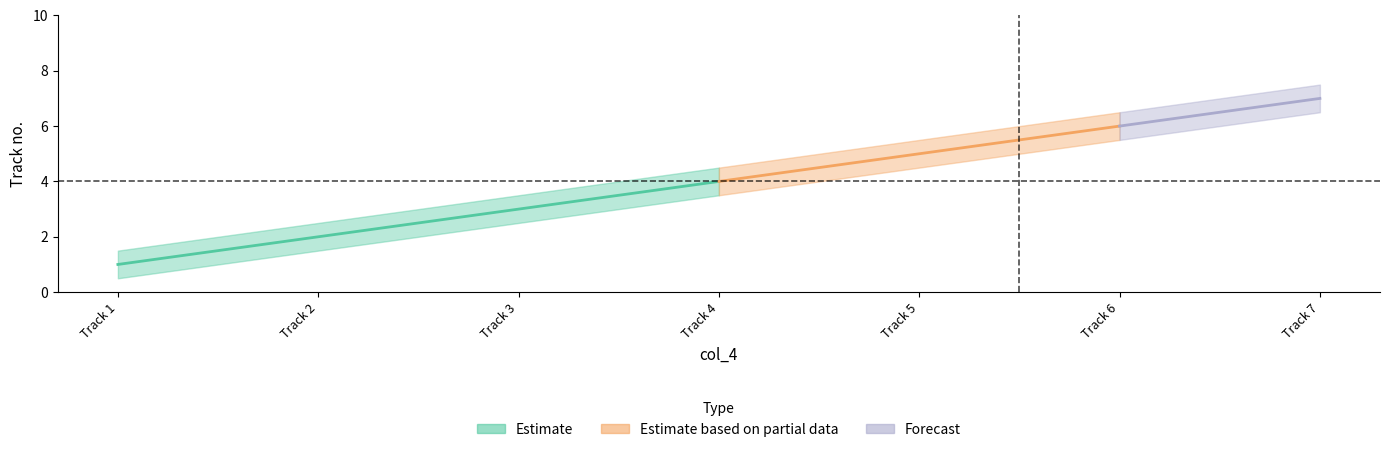

Count the number of values greater than 4.

3